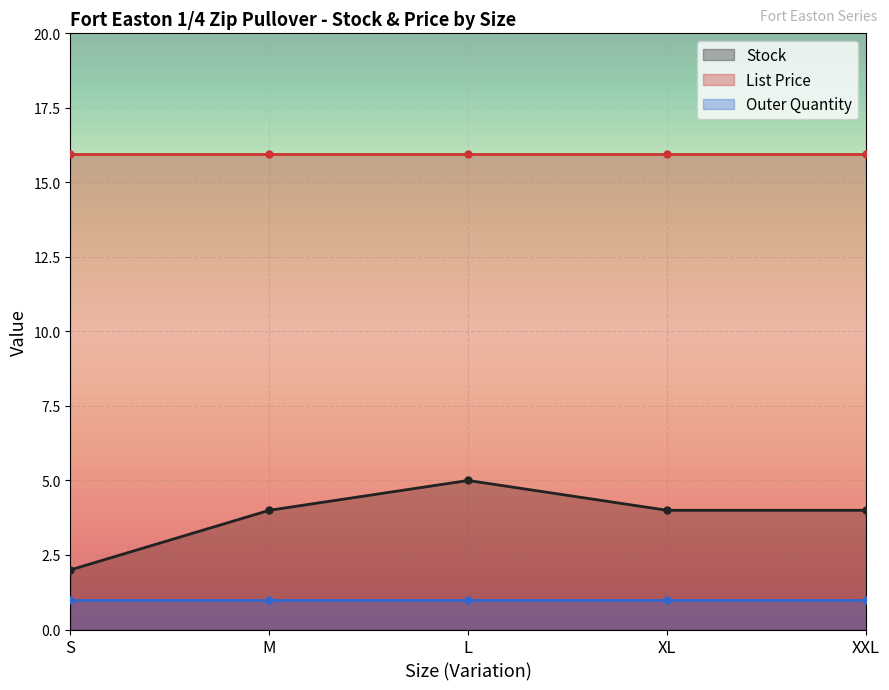

Which has a higher value, XXL or XL?

XXL